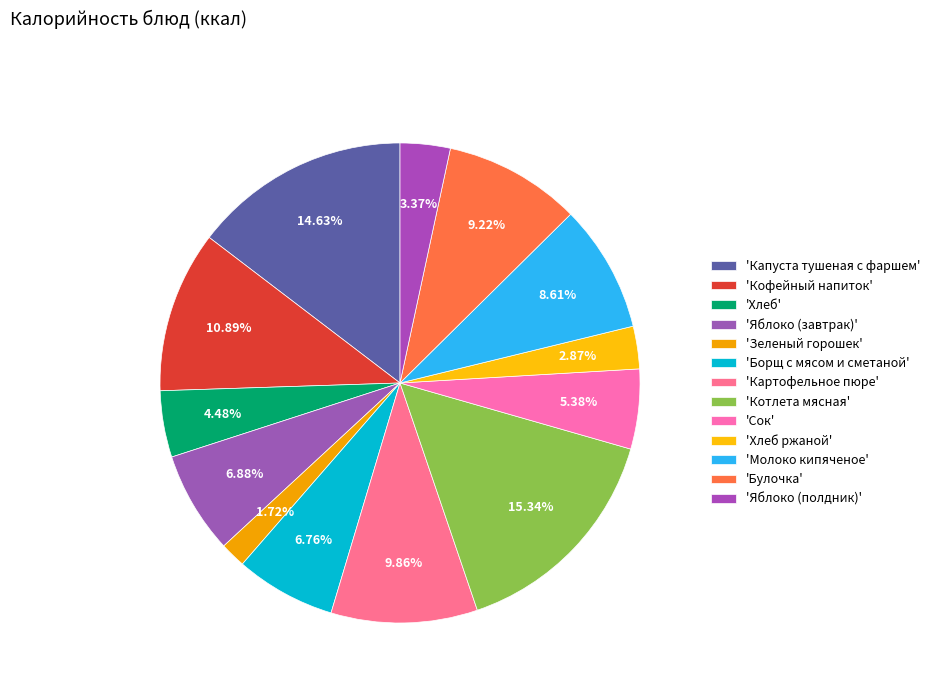

How many slices are in this pie chart?

13